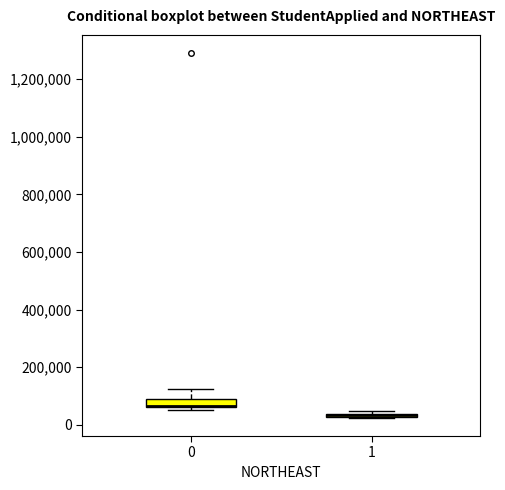

Comparing the boxes themselves (not the whiskers), which one is the tallest?

0